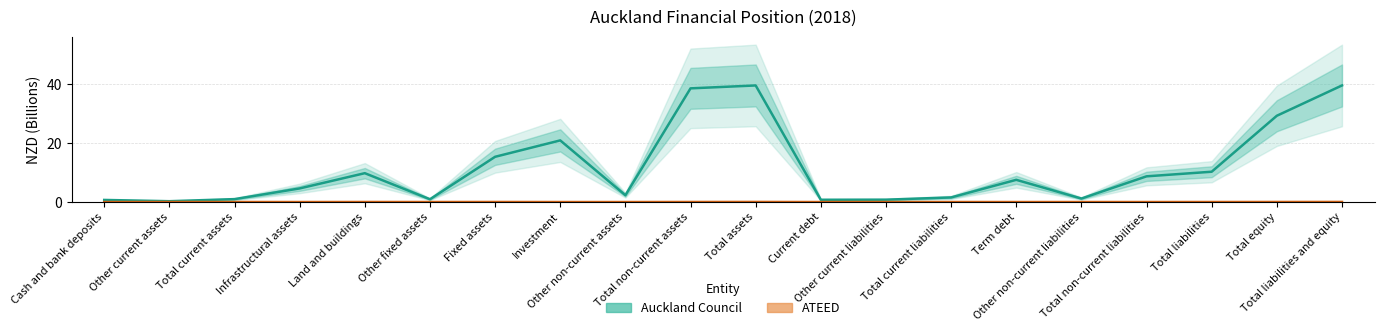

What are all the series names shown in the legend?

Auckland Council, ATEED